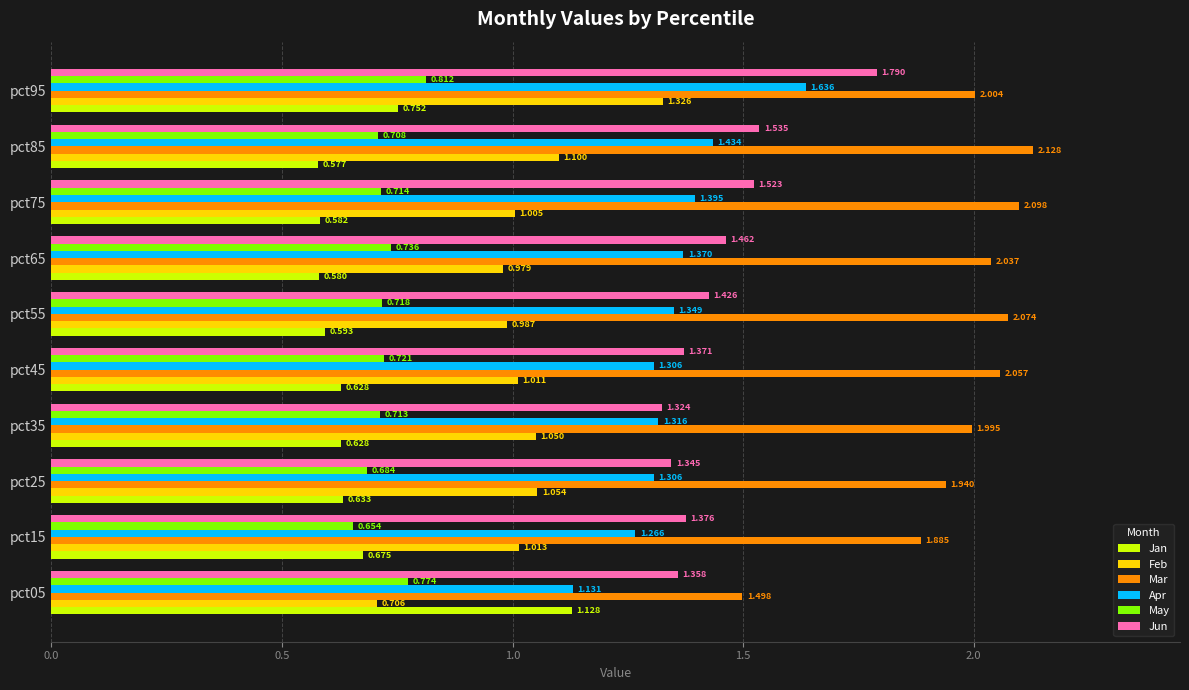

At which category is the sum across all series the highest?

pct95